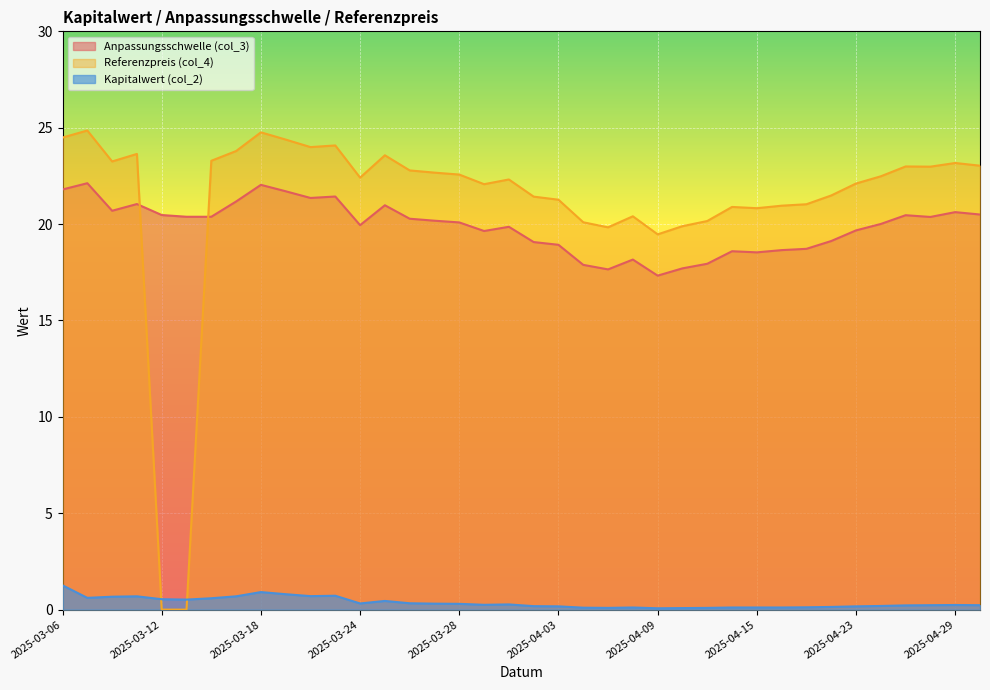

Which series has the largest total across all categories?

Referenzpreis (col_4)